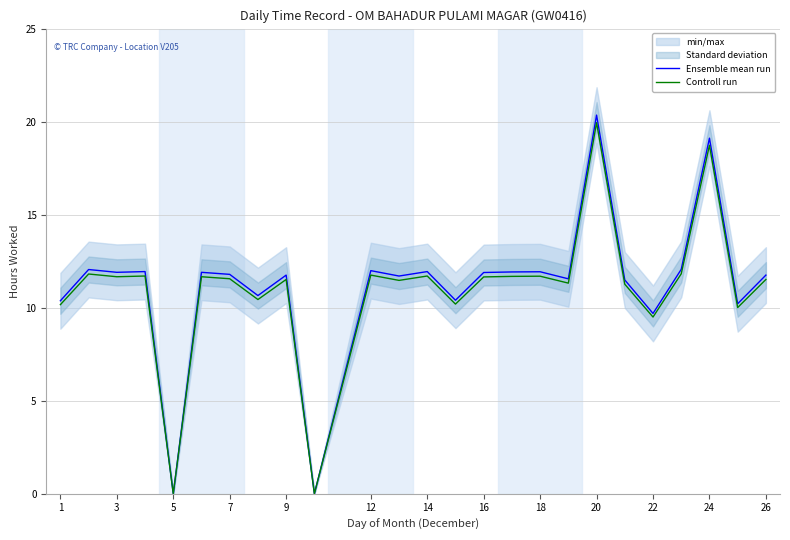

What is the difference between the maximum and second lowest values in the Ensemble mean run series?

20.4